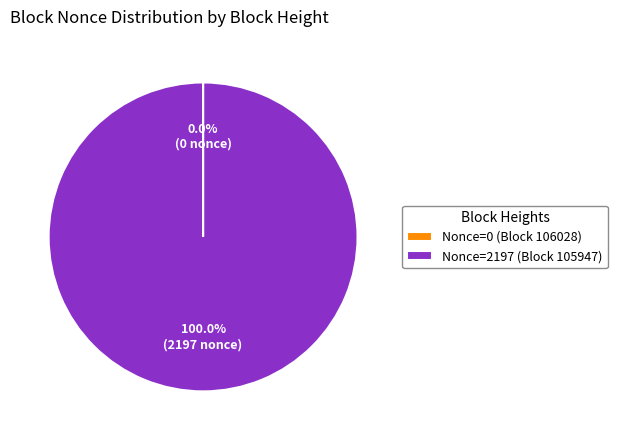

Does any single category account for the majority?

Yes